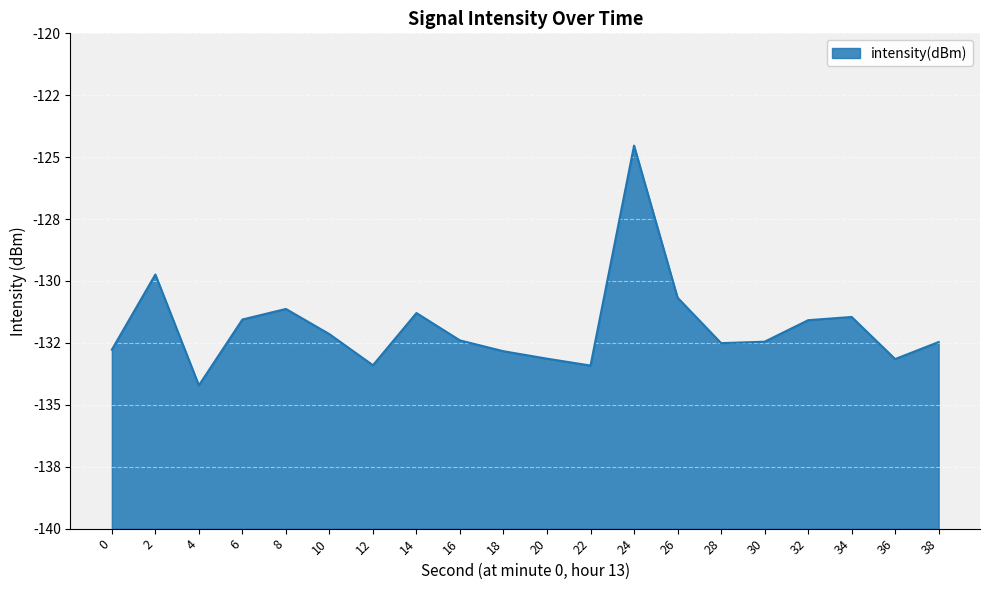

Which label corresponds to the smallest value in the chart?

4